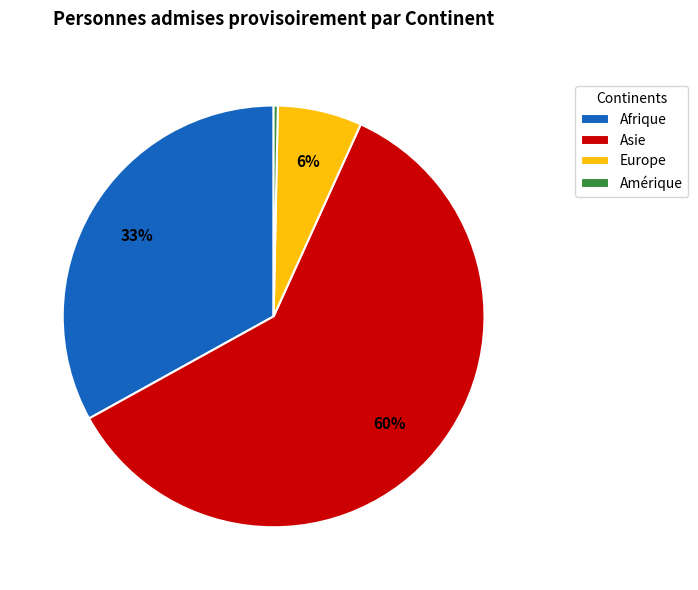

True or false: Afrique accounts for 33% of the total.

True